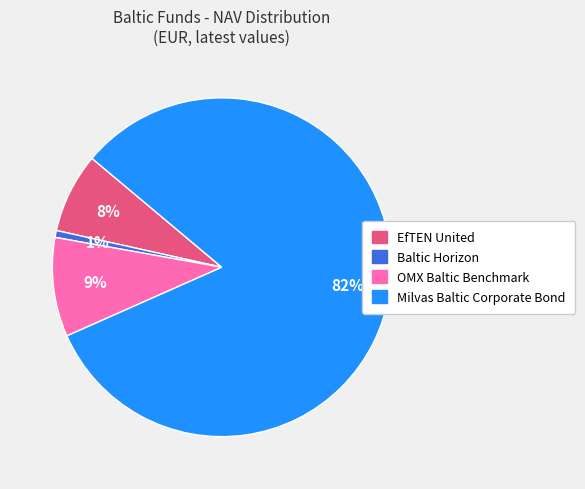

Is there a majority slice in this chart?

Yes